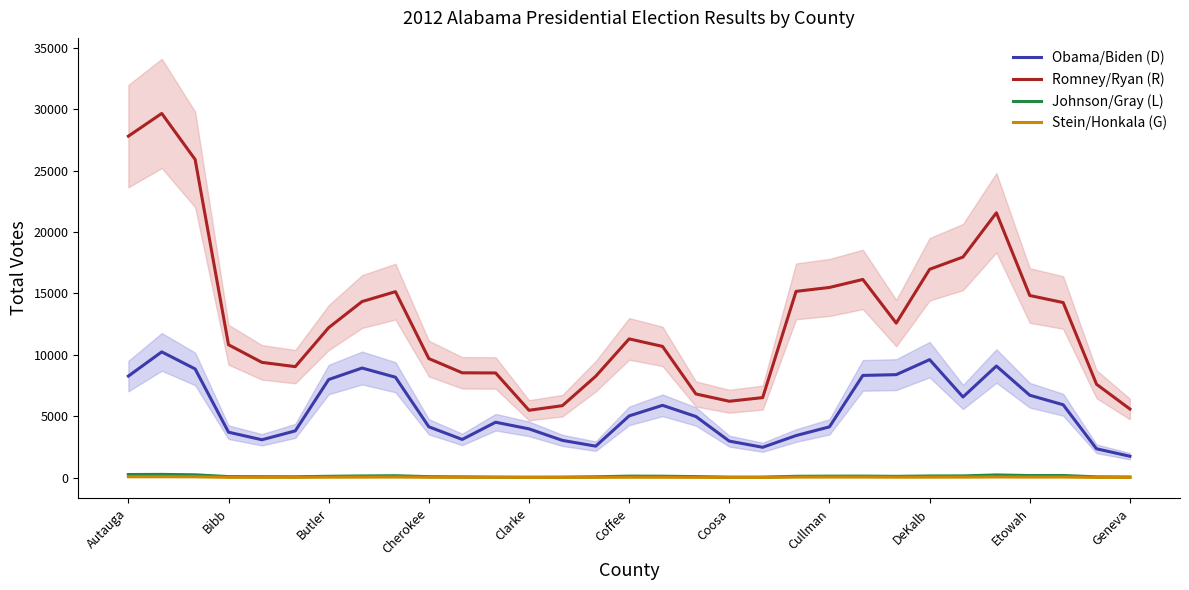

Is this an area chart (filled region under the line)?

No